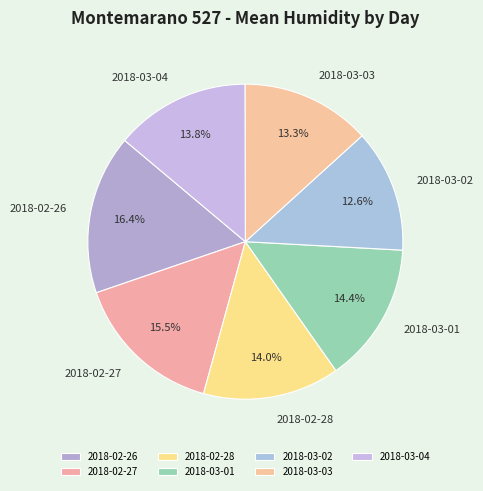

To the nearest percent, what portion does 2018-03-03 represent?

13%